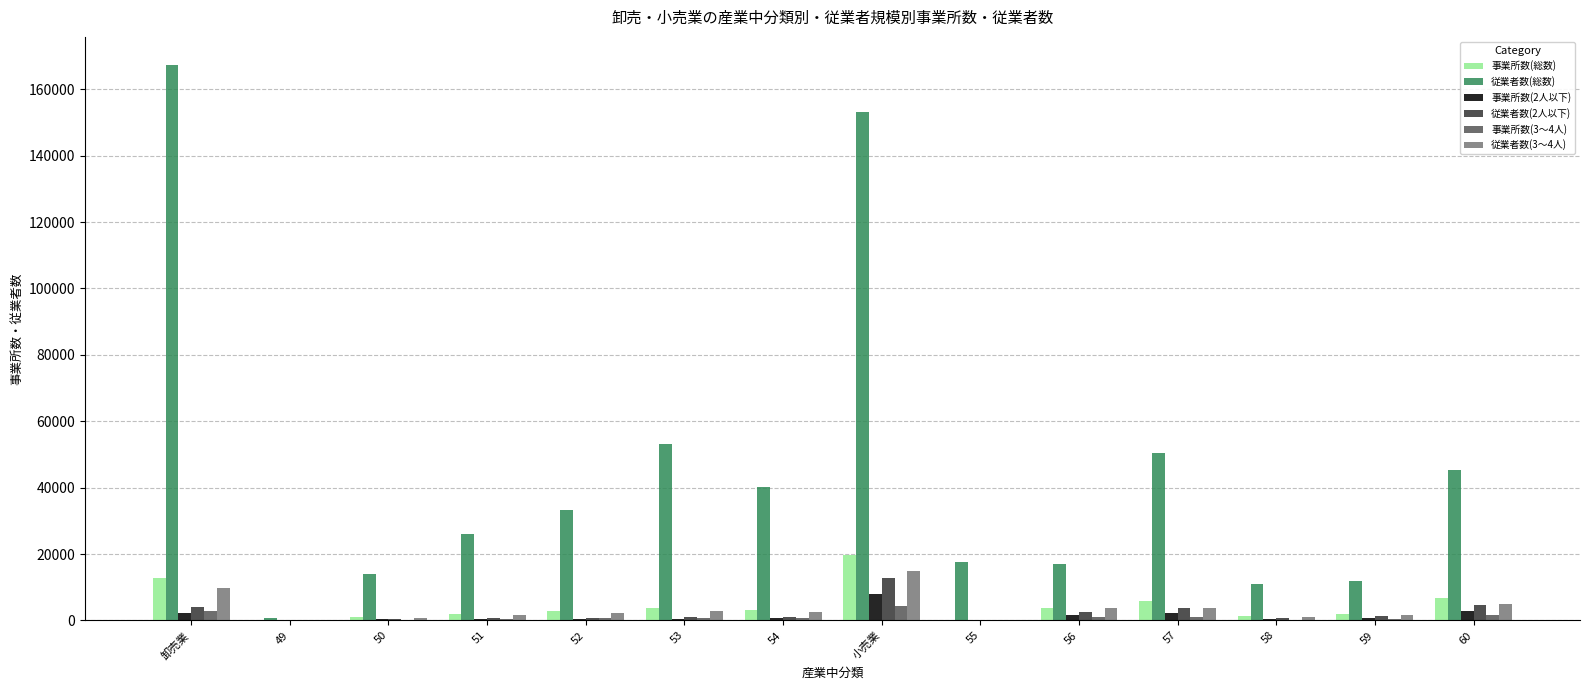

What is the maximum value shown in the chart?

167439